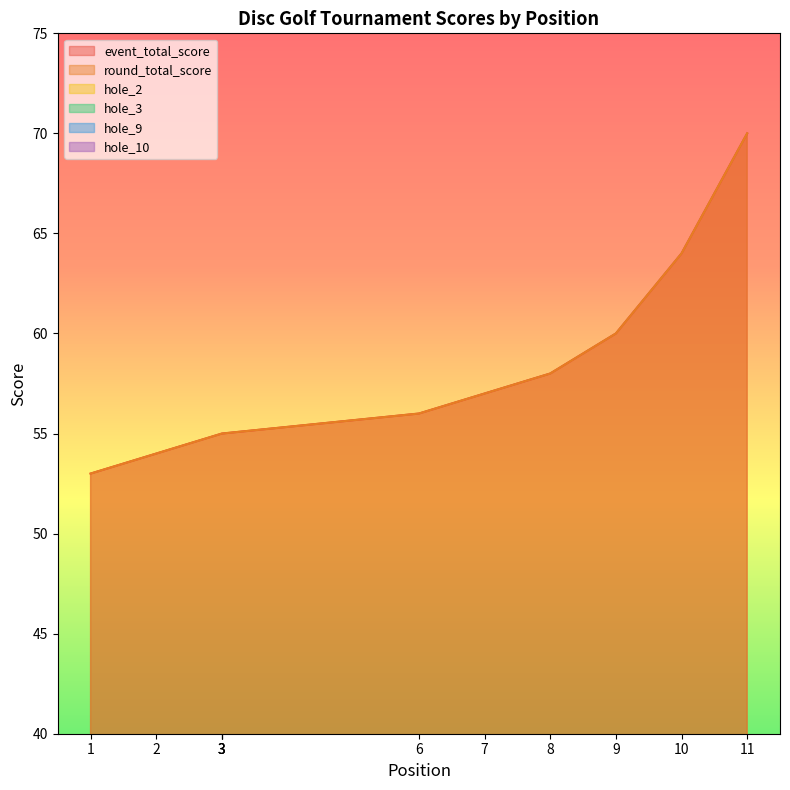

What is the minimum value shown in the chart?

1